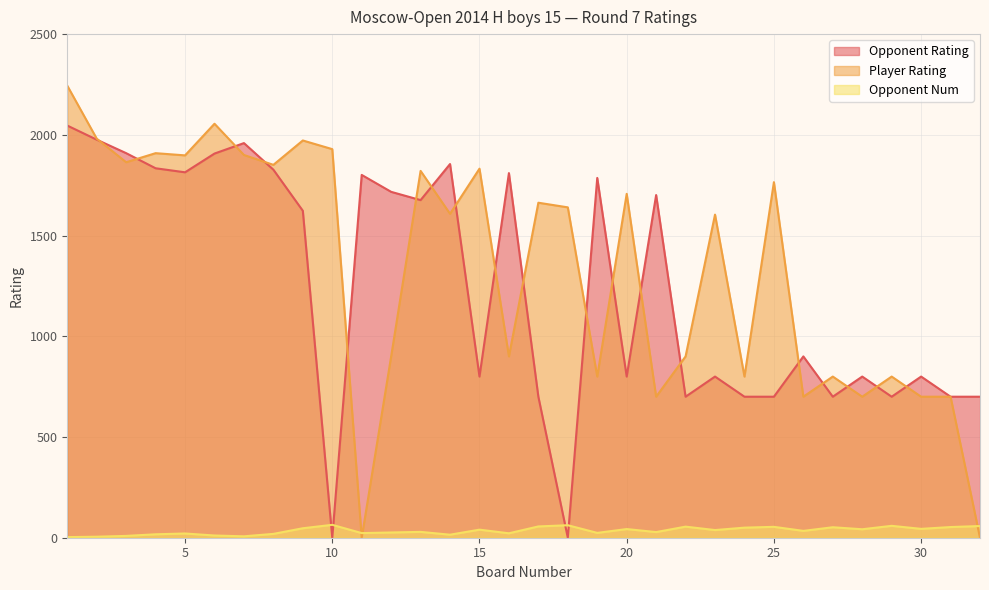

At which label does Opponent Num first exceed 38?

9